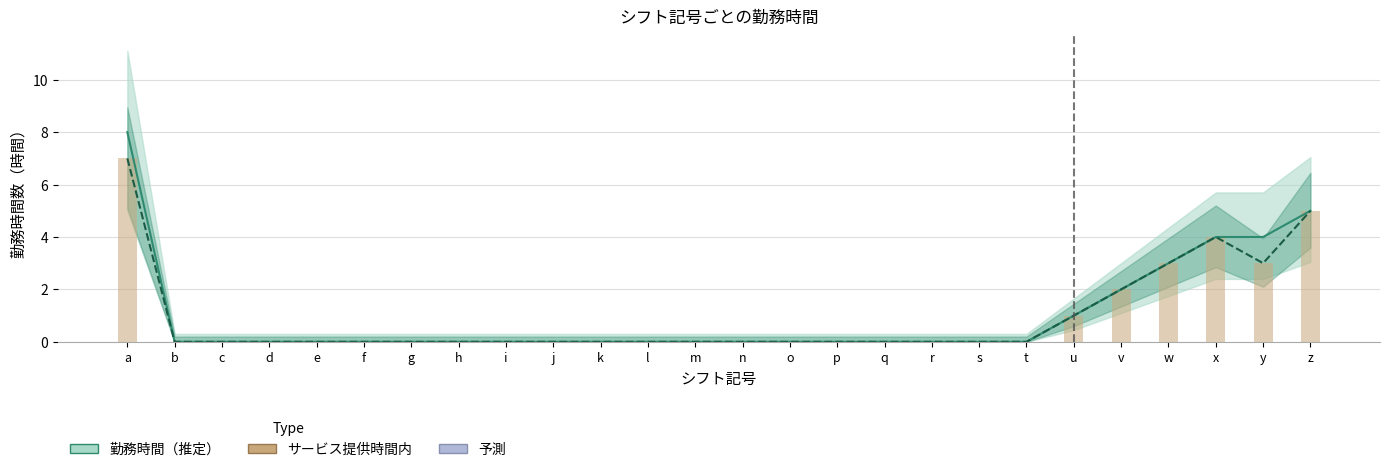

Reading left to right, extract all data points from this chart.

勤務時間: a=8	b=0	c=0	d=0	e=0	f=0	g=0	h=0	i=0	j=0	k=0	l=0	m=0	n=0	o=0	p=0	q=0	r=0	s=0	t=0	u=1	v=2	w=3	x=4	y=4	z=5
サービス提供時間内の勤務時間: a=7	b=0	c=0	d=0	e=0	f=0	g=0	h=0	i=0	j=0	k=0	l=0	m=0	n=0	o=0	p=0	q=0	r=0	s=0	t=0	u=1	v=2	w=3	x=4	y=3	z=5
サービス提供時間内の勤務時間（バー）: a=7	b=0	c=0	d=0	e=0	f=0	g=0	h=0	i=0	j=0	k=0	l=0	m=0	n=0	o=0	p=0	q=0	r=0	s=0	t=0	u=1	v=2	w=3	x=4	y=3	z=5